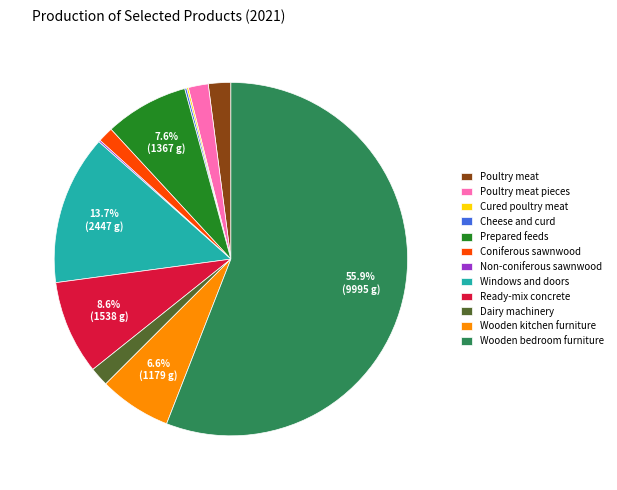

To the nearest percent, what is the difference between the largest and smallest slice percentages?

56%